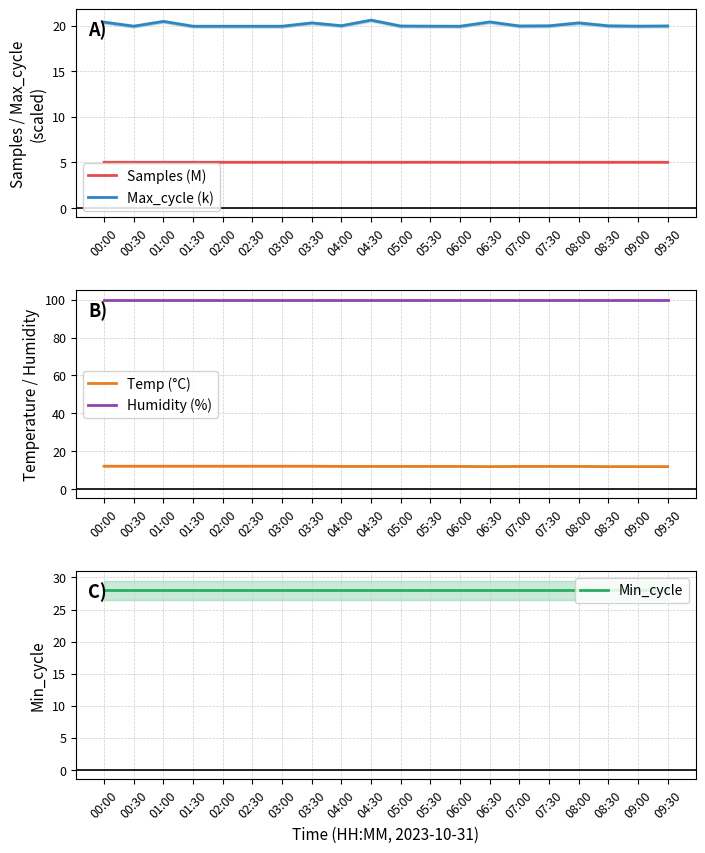

Which series has the largest total across all categories?

Humidity (%)